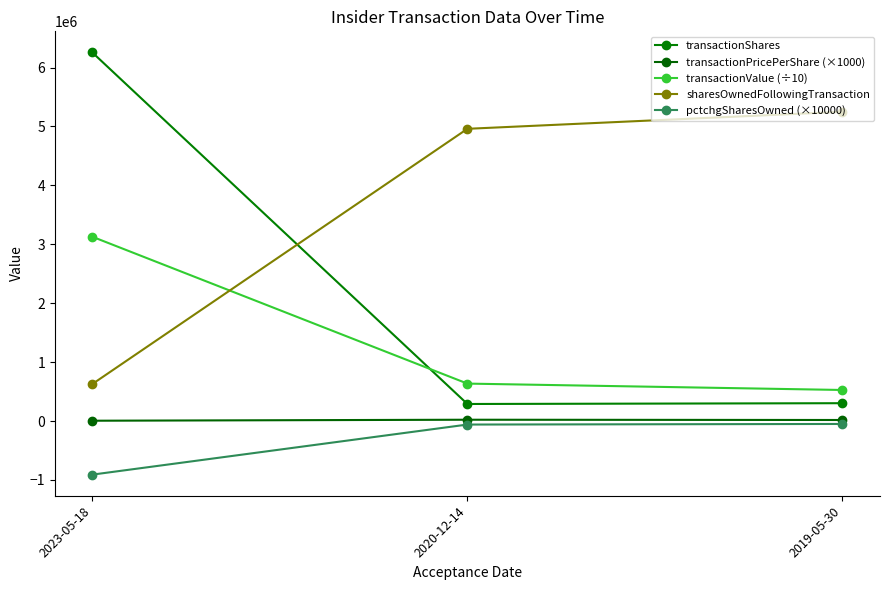

Read the transactionValue (÷10) value at 2020-12-14.

635078.0